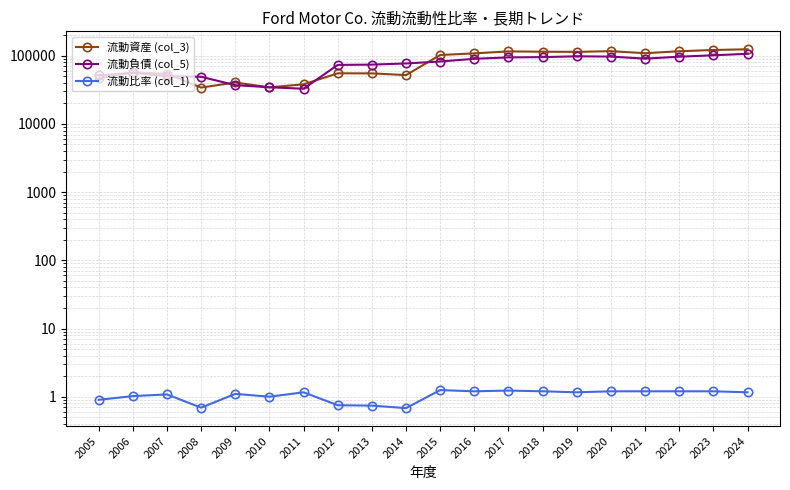

Which has a higher value, 2020 or 2012?

2020